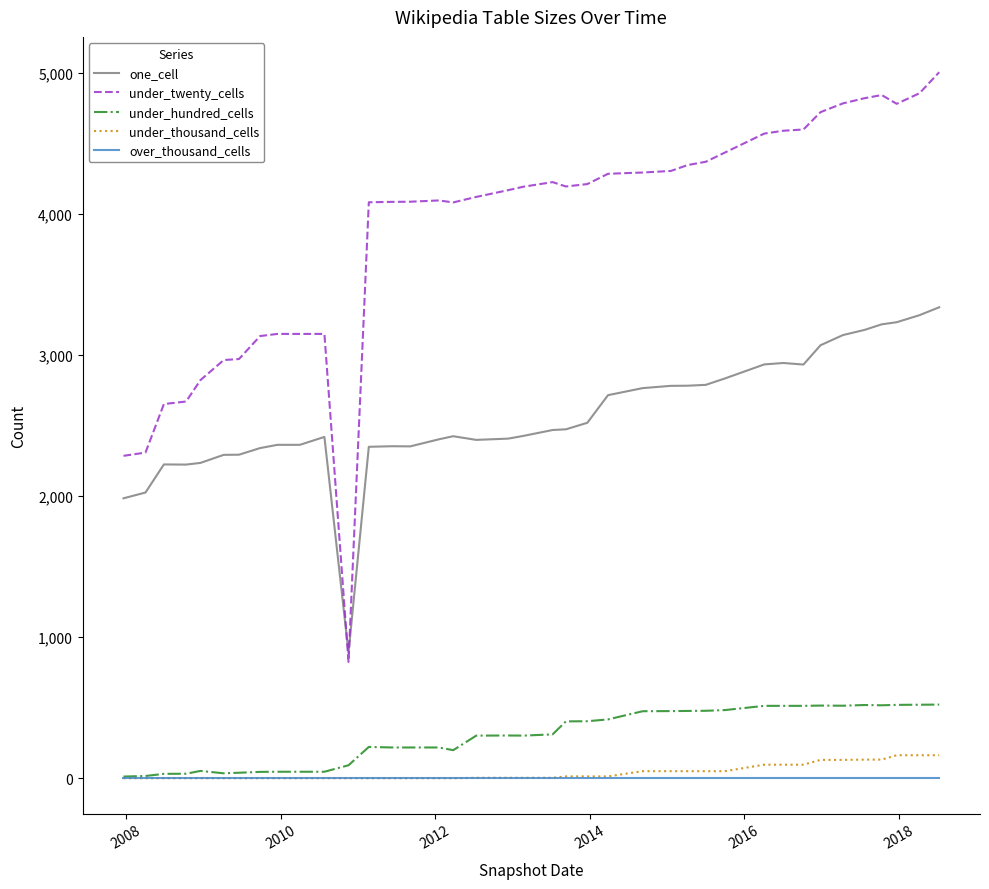

What is the value of the one_cell point at the 20th from the left?

2407